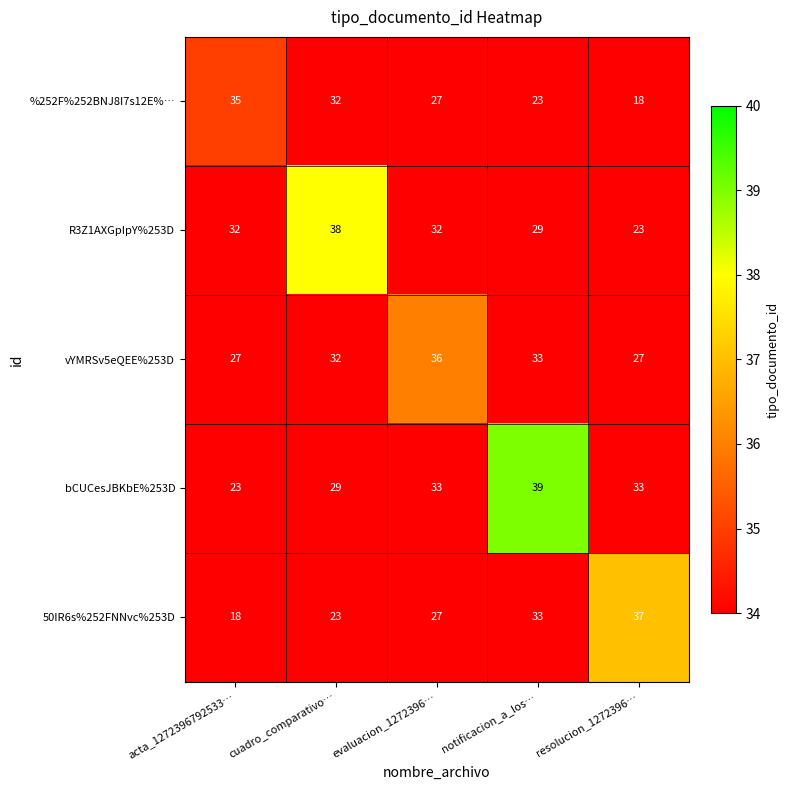

Count the vYMRSv5eQEE%253D values in the range 27 to 33.

4